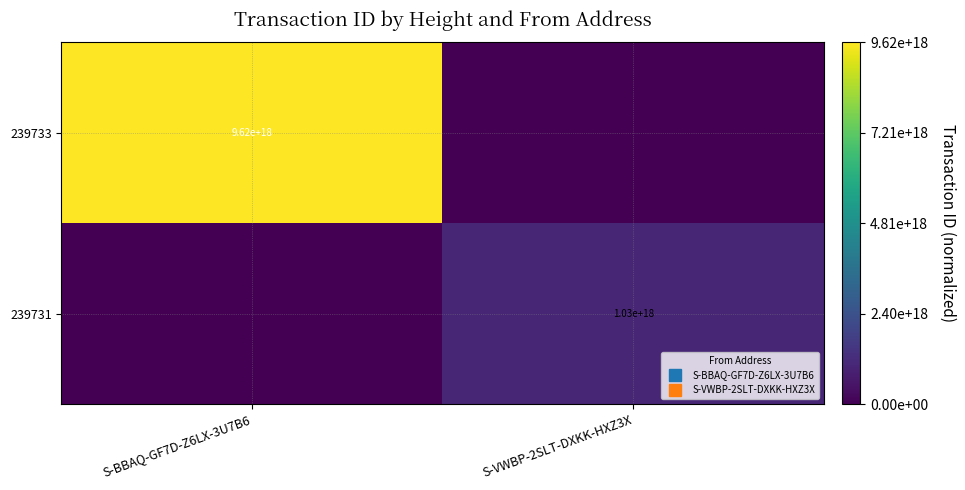

Count the 239733 values in the range 0 to 1.

2